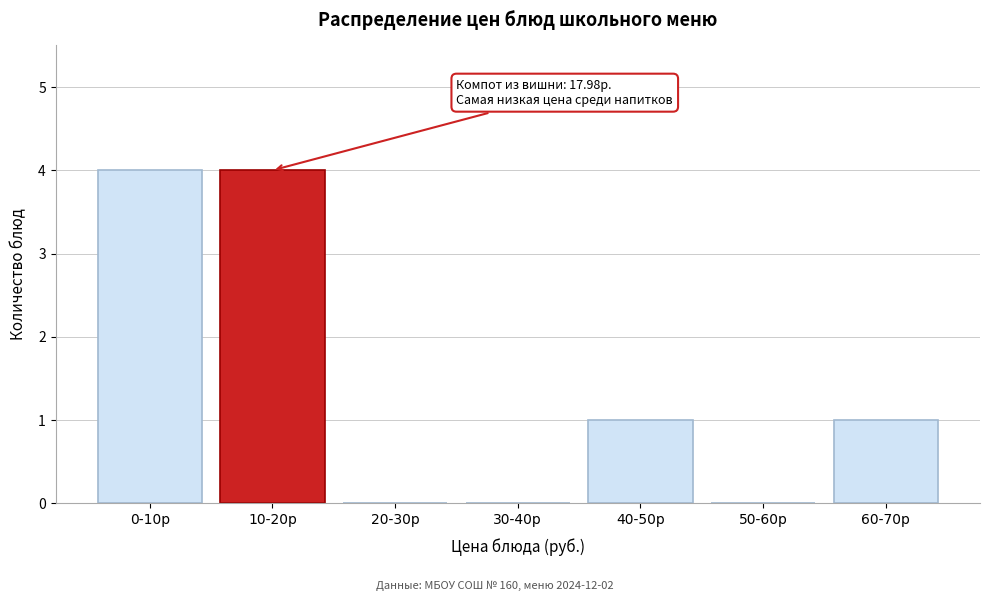

Reading left to right, list all the values displayed in this chart.

0-10р=4	10-20р=4	20-30р=0	30-40р=0	40-50р=1	50-60р=0	60-70р=1